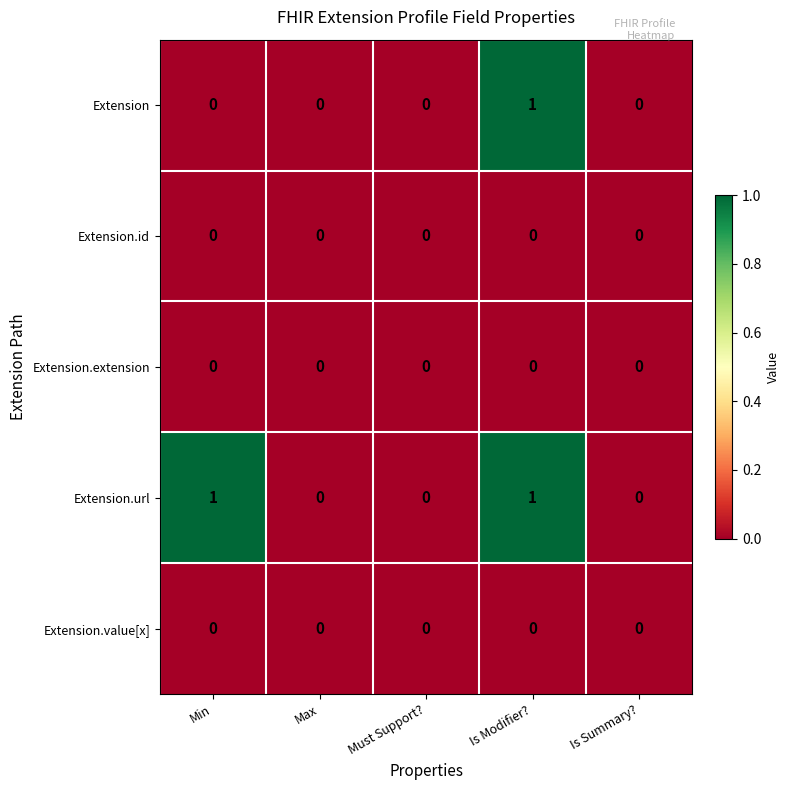

Count the number of data series in this chart.

5